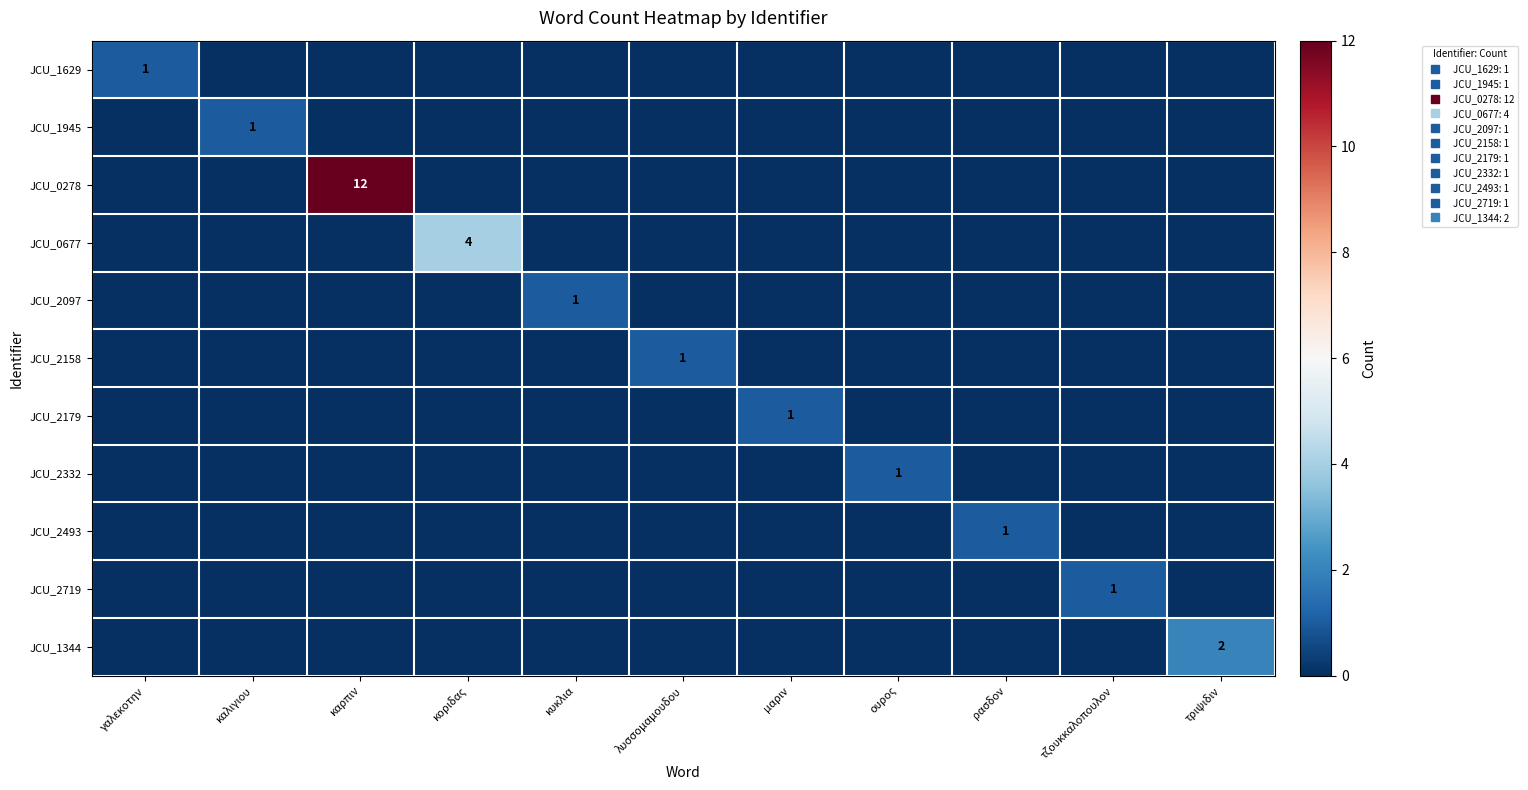

At which category does the chart reach its peak across all series?

καρπιν